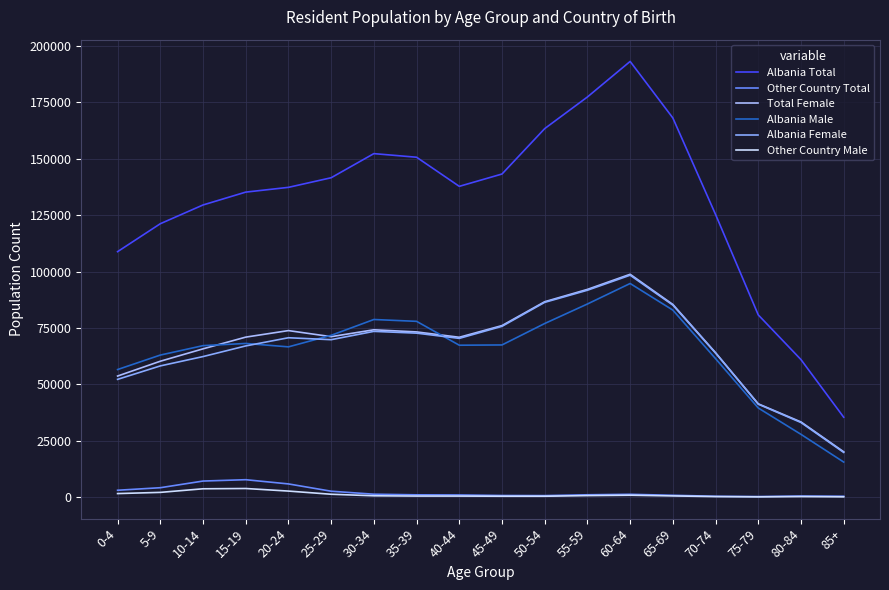

Which category has the highest value across all series?

60-64